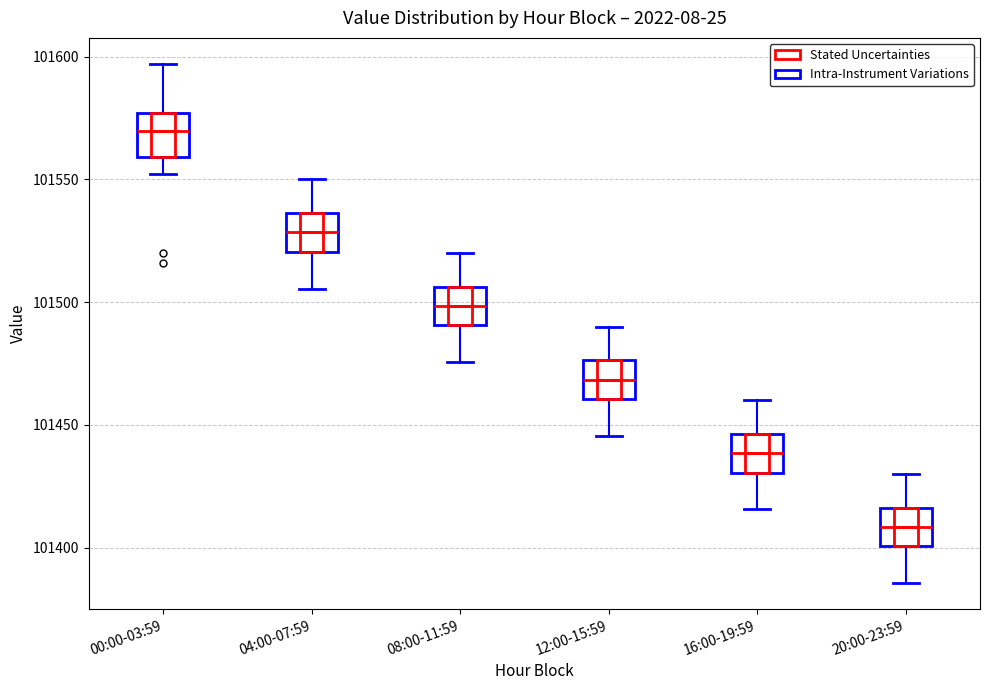

Reading left to right, read every box against the y-axis: the position of its median line, the range the box covers, and the ends of its whiskers. The values are not printed on the chart, so give them approximately, as read against the axis.

00:00-03:59: median 101570, box 101560 to 101575, whiskers 101550 to 101595
04:00-07:59: median 101530, box 101520 to 101535, whiskers 101505 to 101550
08:00-11:59: median 101500, box 101490 to 101505, whiskers 101475 to 101520
12:00-15:59: median 101470, box 101460 to 101475, whiskers 101445 to 101490
16:00-19:59: median 101440, box 101430 to 101445, whiskers 101415 to 101460
20:00-23:59: median 101410, box 101400 to 101415, whiskers 101385 to 101430